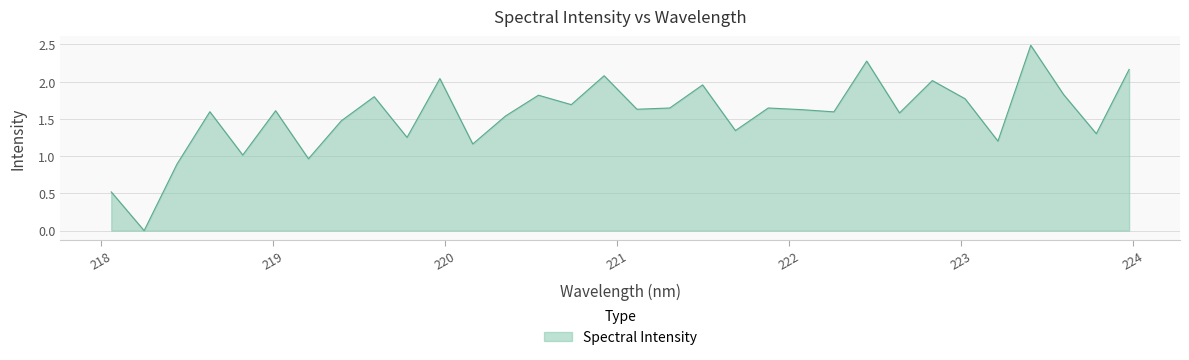

What is the maximum value shown in the chart?

2.5